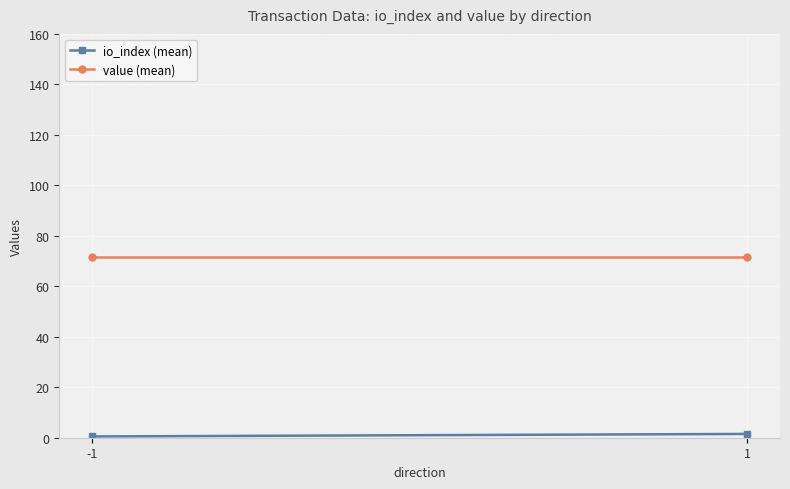

Reading right to left, extract all data points from this chart.

io_index (mean): 1=1.5	-1=0.5
value (mean): 1=71.7	-1=71.7